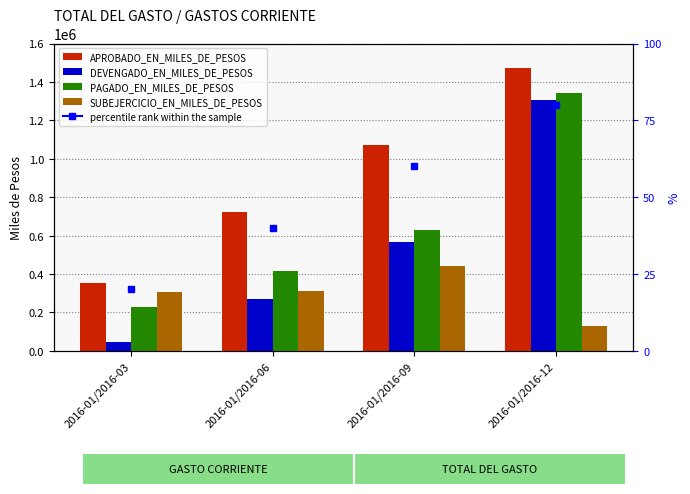

Read the SUBEJERCICIO_EN_MILES_DE_PESOS value at 2016-01/2016-03.

307601.6